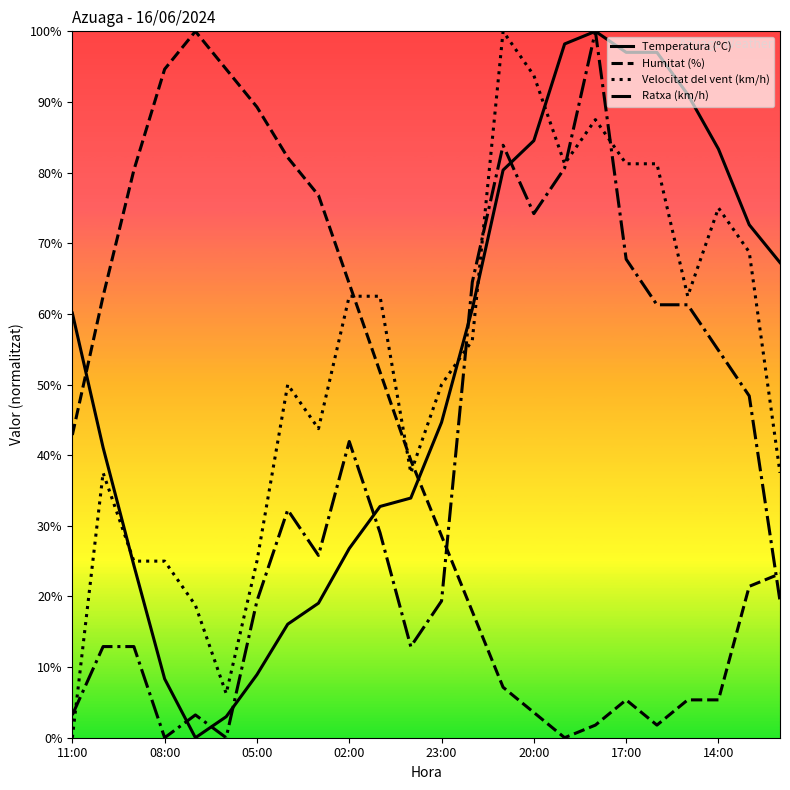

Does the chart display data point markers on the line(s)?

No